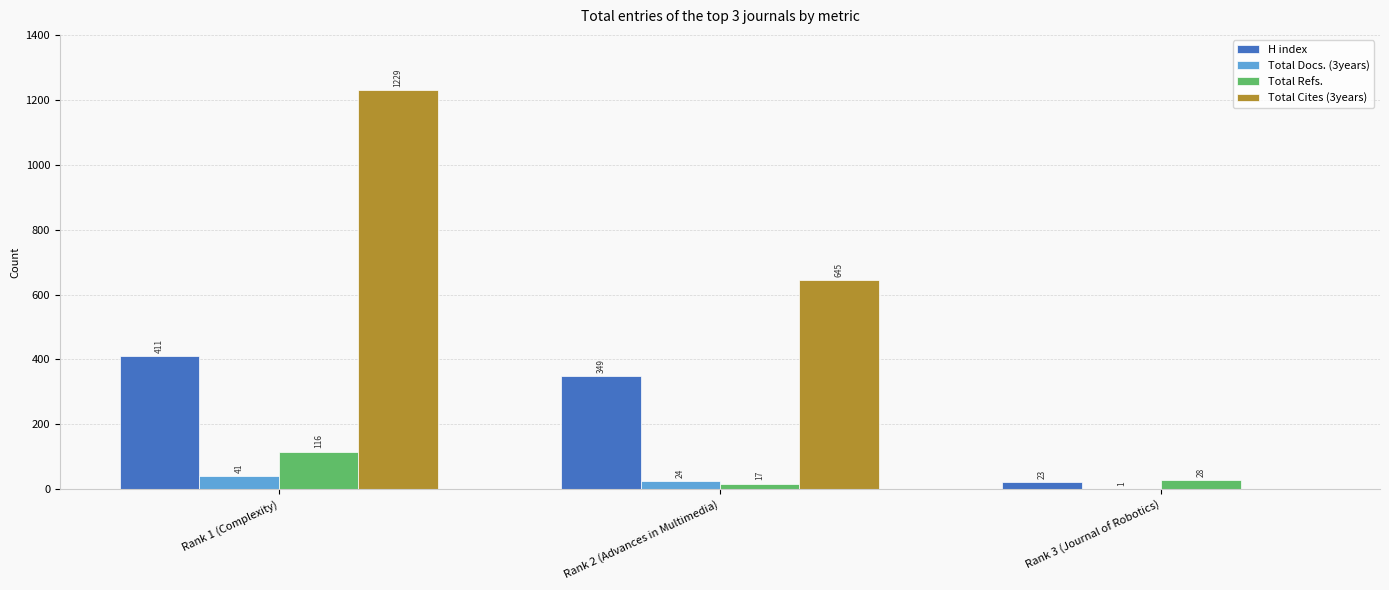

What is the sum of the Total Cites (3years) values at Rank 3 (Journal of Robotics) and Rank 2 (Advances in Multimedia)?

645